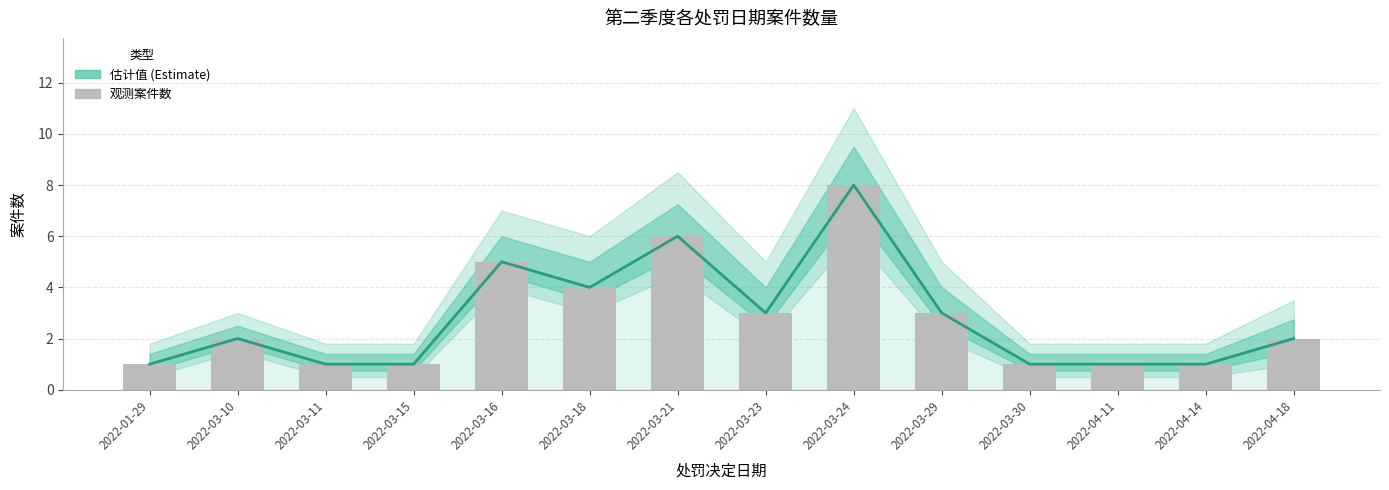

Does the chart contain stacked bars?

No